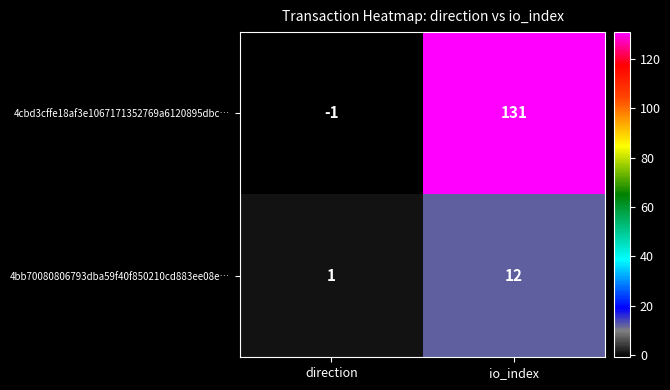

Which series has the largest total across all categories?

4cbd3cffe18af3e1067171352769a6120895dbc…